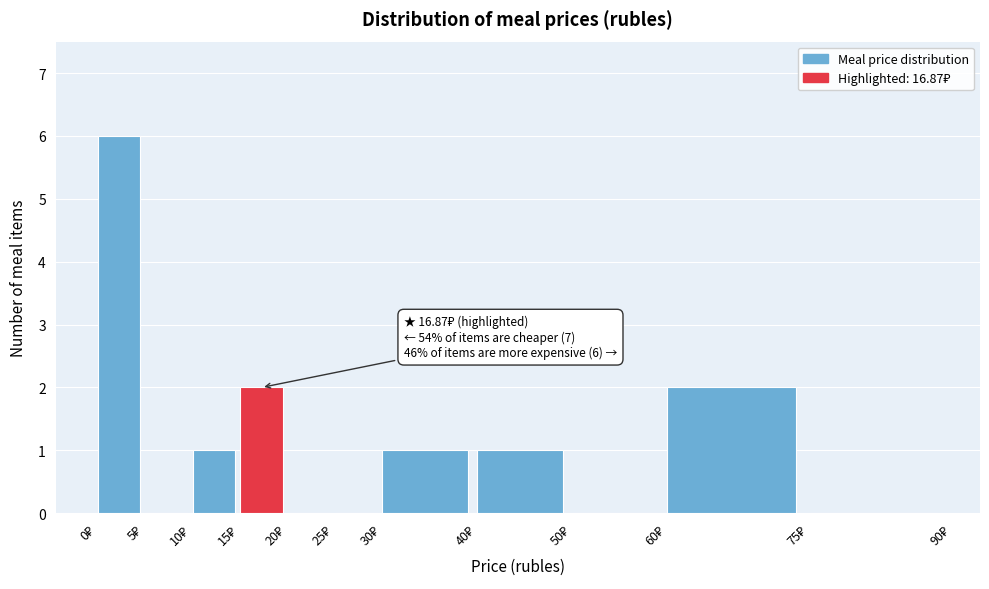

Which range on the x-axis has the tallest bar?

0 to 5